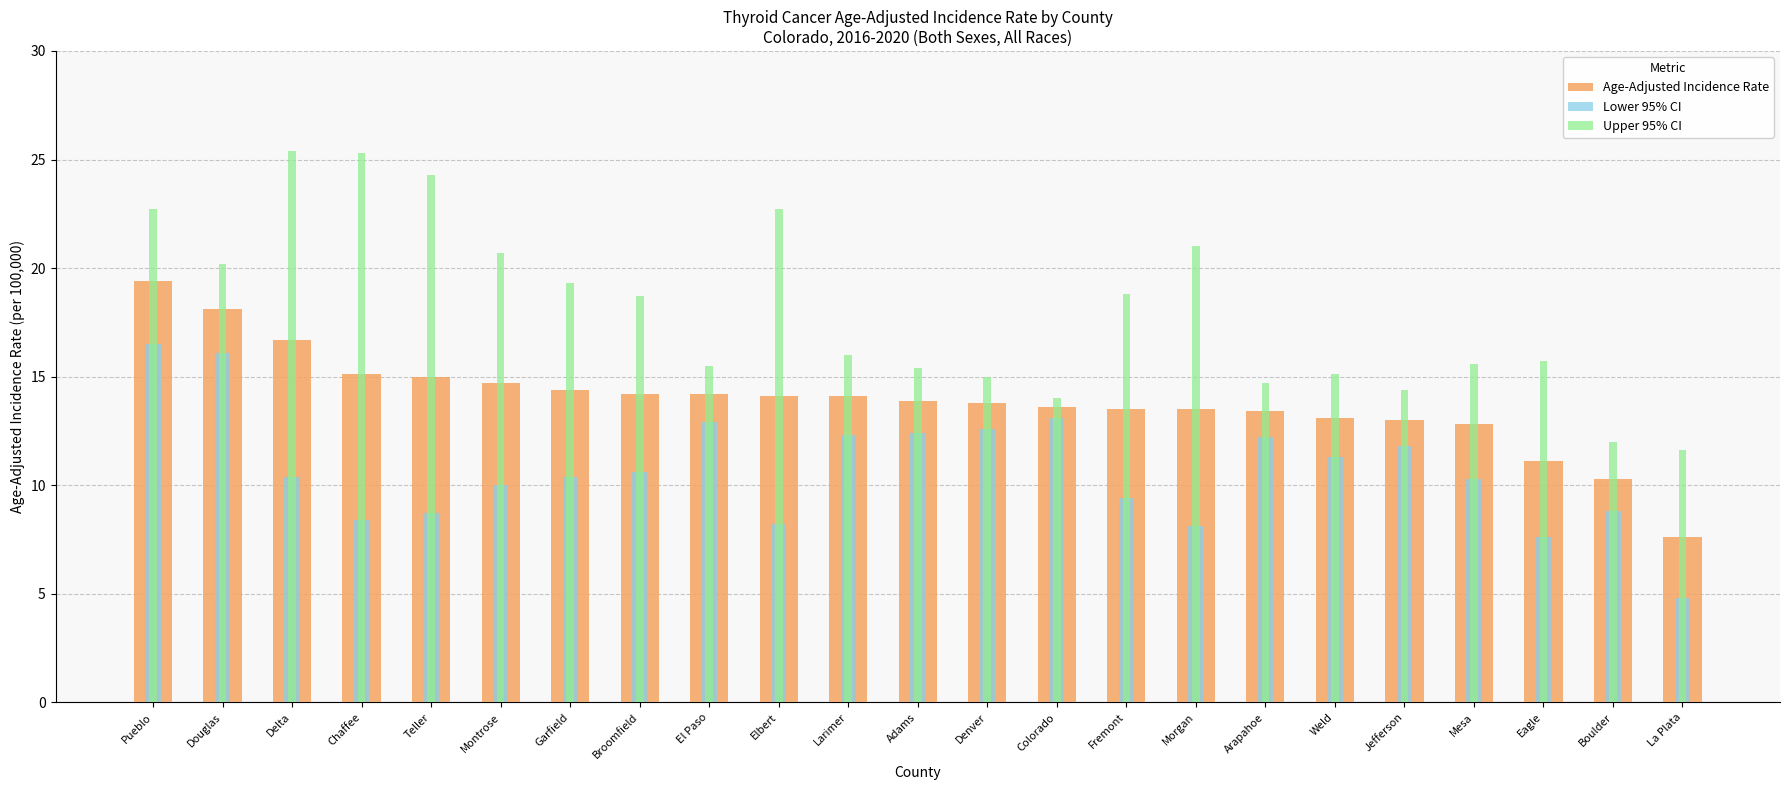

Is it true that Age-Adjusted Incidence Rate equals 24.4 at Teller?

False